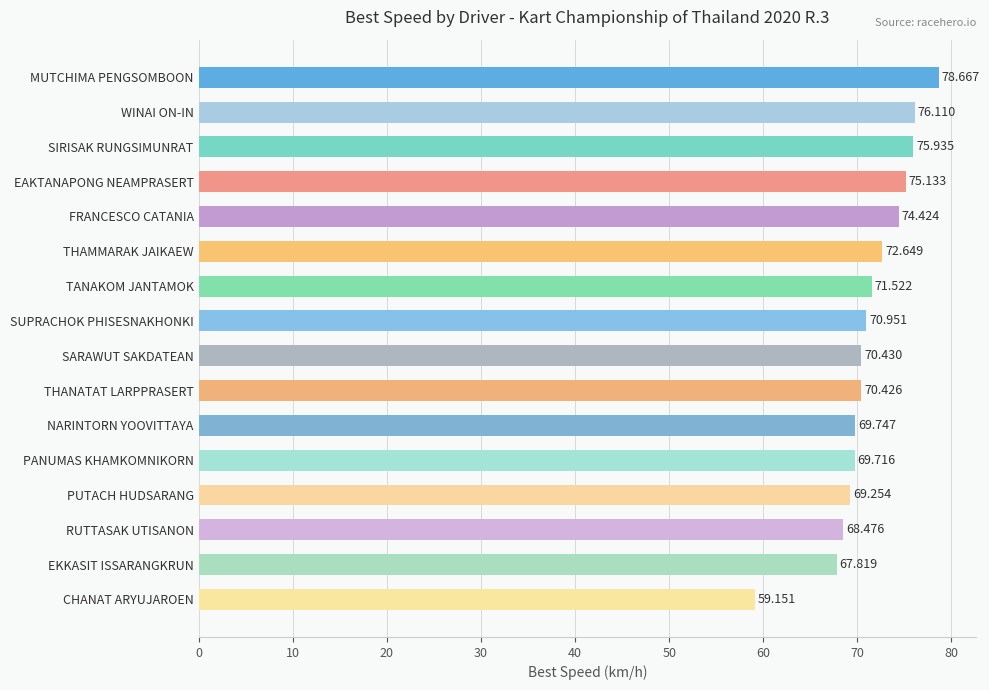

List the labels in order of value, largest first.

MUTCHIMA PENGSOMBOON, WINAI ON-IN, SIRISAK RUNGSIMUNRAT, EAKTANAPONG NEAMPRASERT, FRANCESCO CATANIA, THAMMARAK JAIKAEW, TANAKOM JANTAMOK, SUPRACHOK PHISESNAKHONKI, SARAWUT SAKDATEAN, THANATAT LARPPRASERT, NARINTORN YOOVITTAYA, PANUMAS KHAMKOMNIKORN, PUTACH HUDSARANG, RUTTASAK UTISANON, EKKASIT ISSARANGKRUN, CHANAT ARYUJAROEN